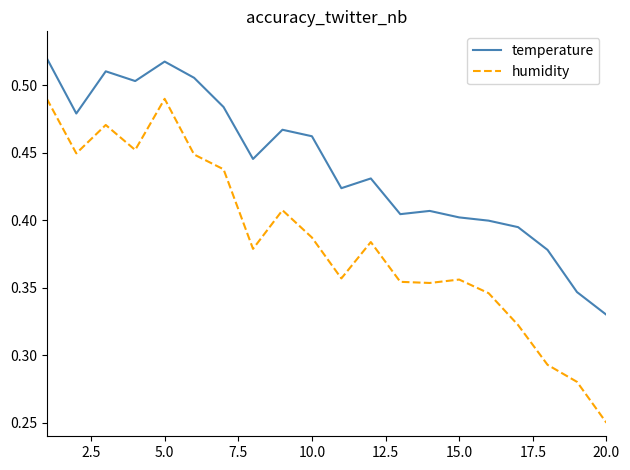

What is the sum of all temperature values?

8.8